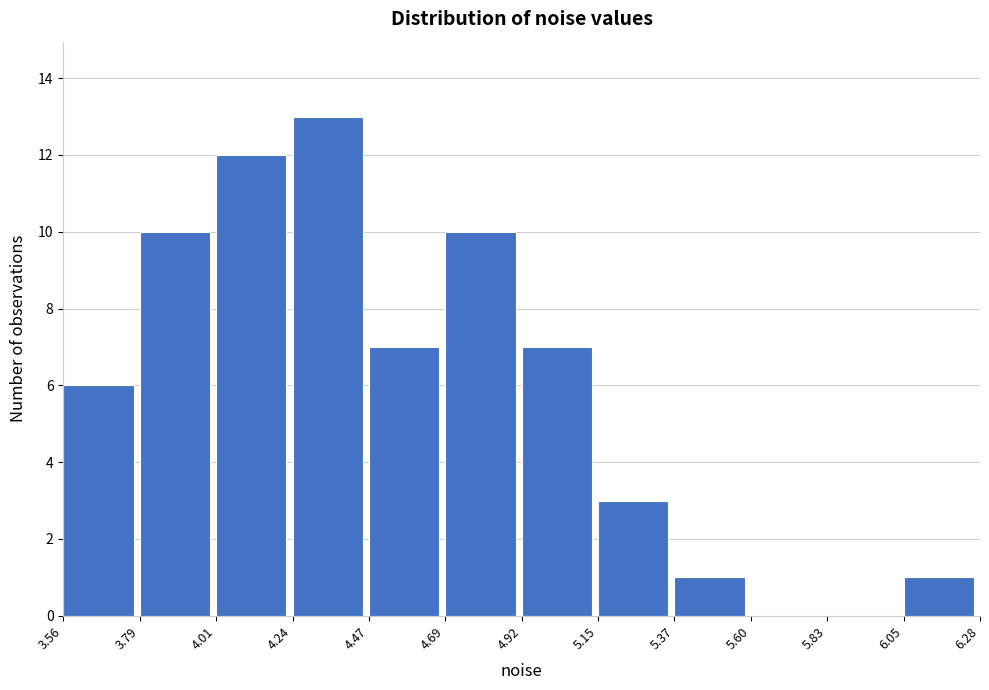

Reading left to right, transcribe this chart: for each bar, give the range it covers on the x-axis and its height. The values are not printed on the chart, so give them approximately, as read against the axis.

3.56 to 3.79: 6
3.79 to 4.01: 10
4.01 to 4.24: 12
4.24 to 4.47: 13
4.47 to 4.69: 7
4.69 to 4.92: 10
4.92 to 5.15: 7
5.15 to 5.37: 3
5.37 to 5.60: 1
5.60 to 5.83: 0
5.83 to 6.05: 0
6.05 to 6.28: 1